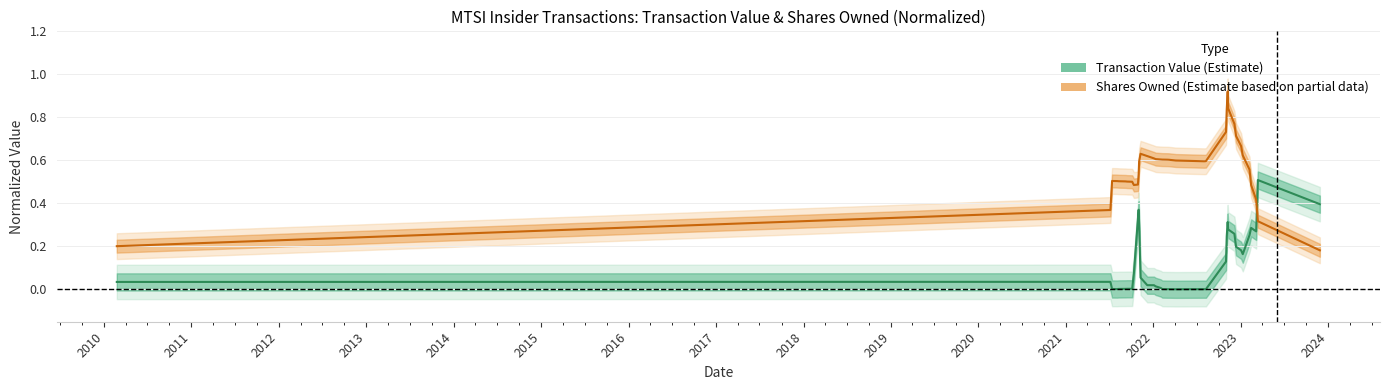

Which series has the largest total across all categories?

Shares Owned (normalized)